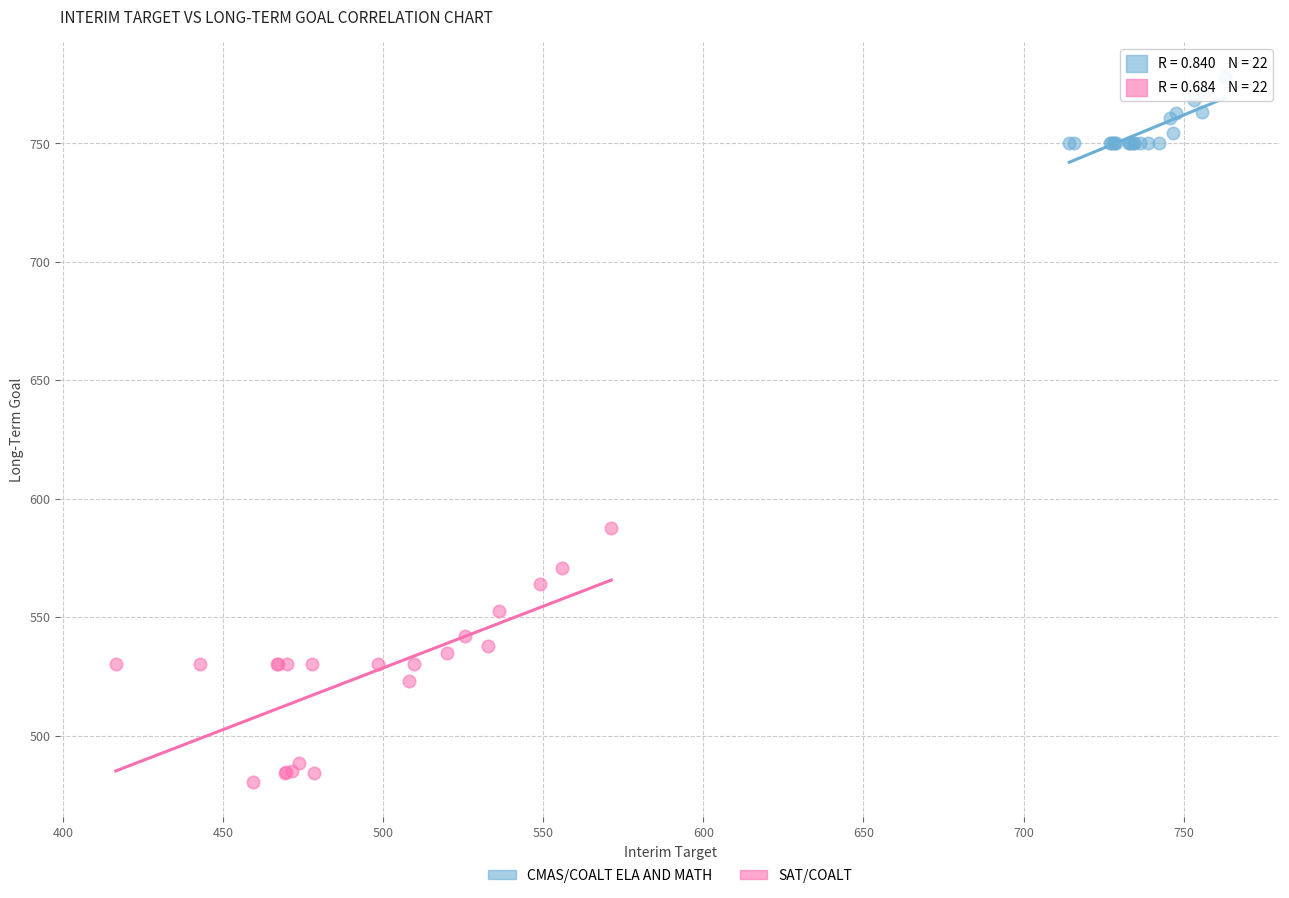

Which series contains the highest Y value?

CMAS/COALT ELA AND MATH